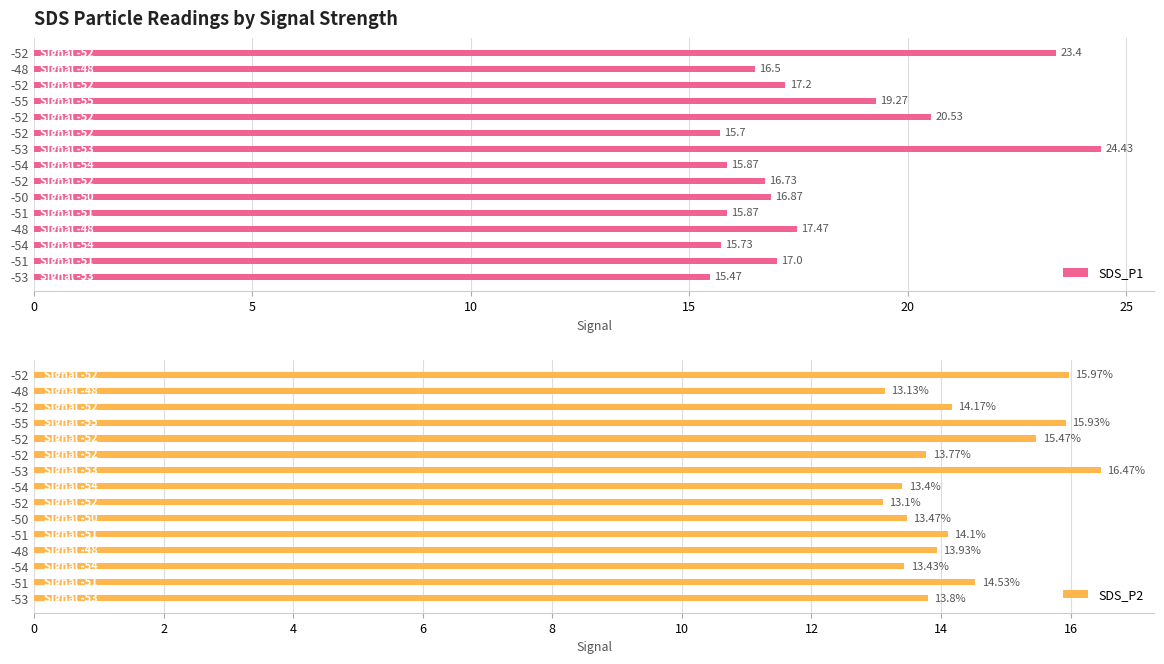

What is the highest value of the SDS_P2 series?

16.5